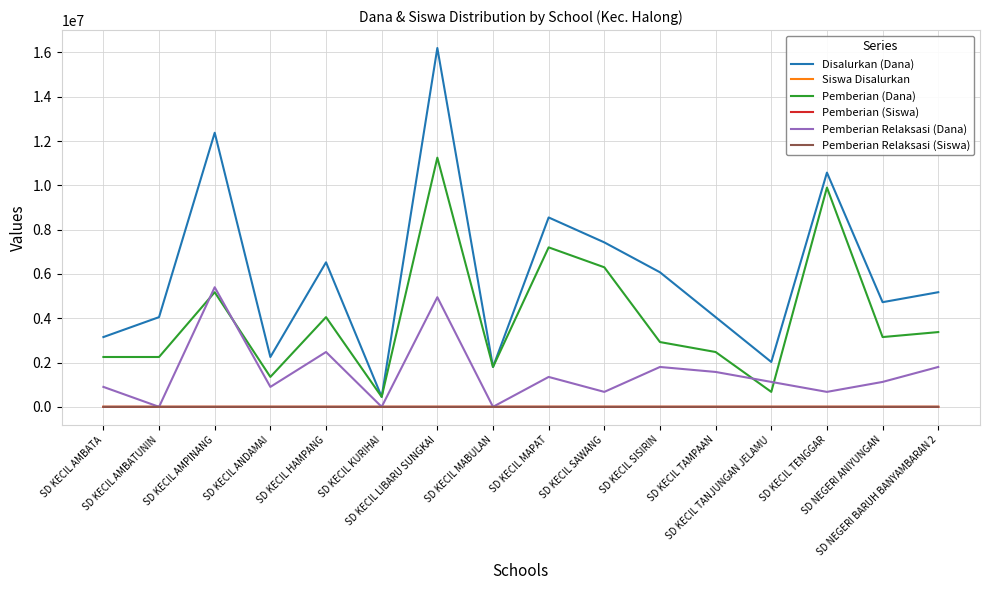

Which category has the highest value across all series?

SD KECIL LIBARU SUNGKAI